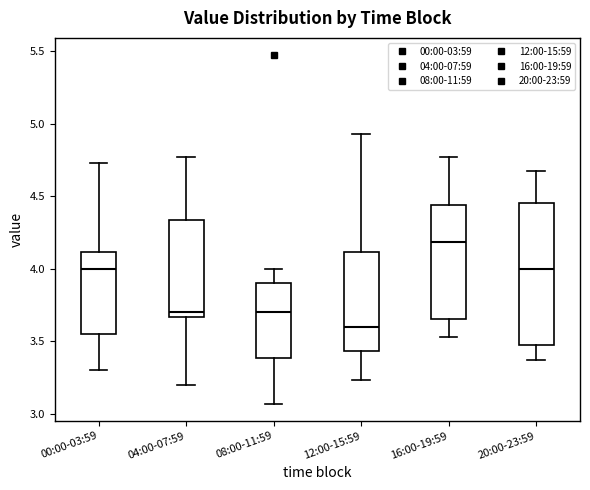

Which box's median line is the highest?

16:00-19:59